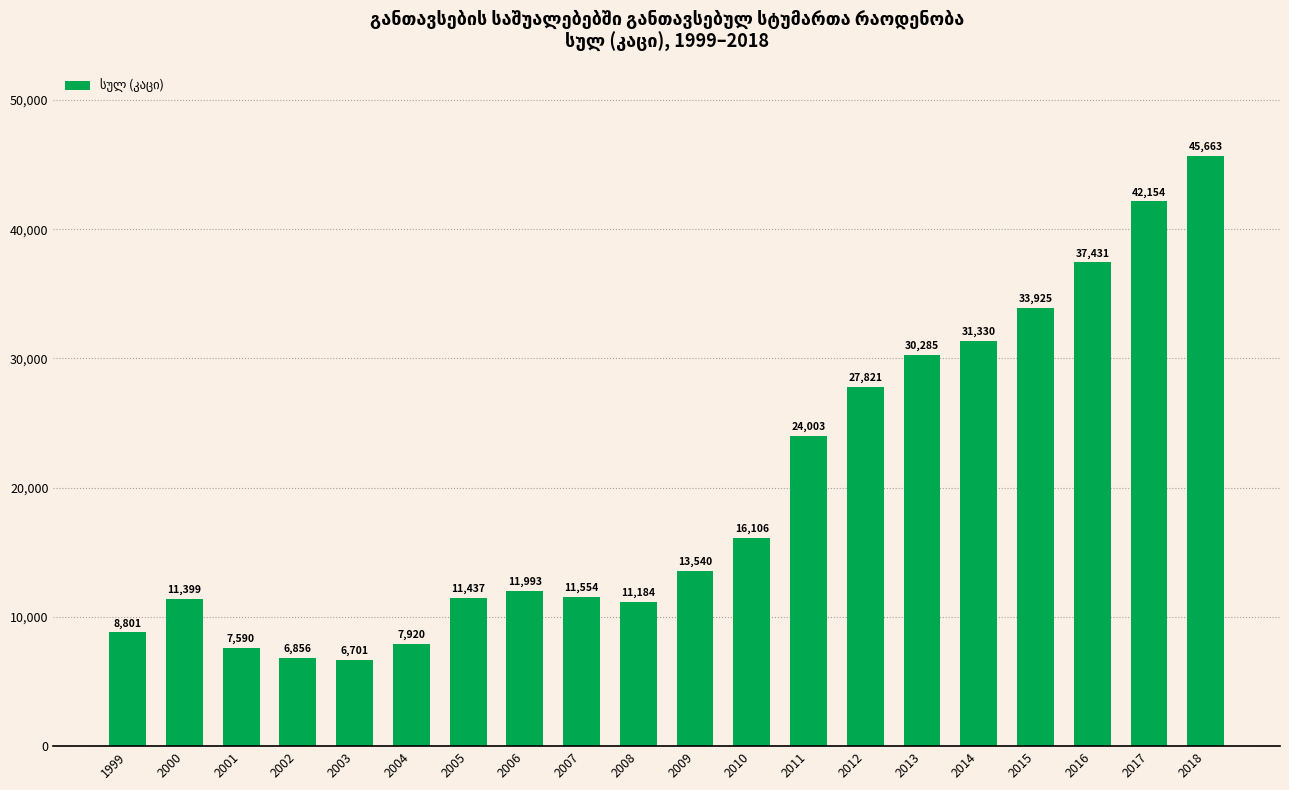

List the labels in order of value, largest first.

2018, 2017, 2016, 2015, 2014, 2013, 2012, 2011, 2010, 2009, 2006, 2007, 2005, 2000, 2008, 1999, 2004, 2001, 2002, 2003